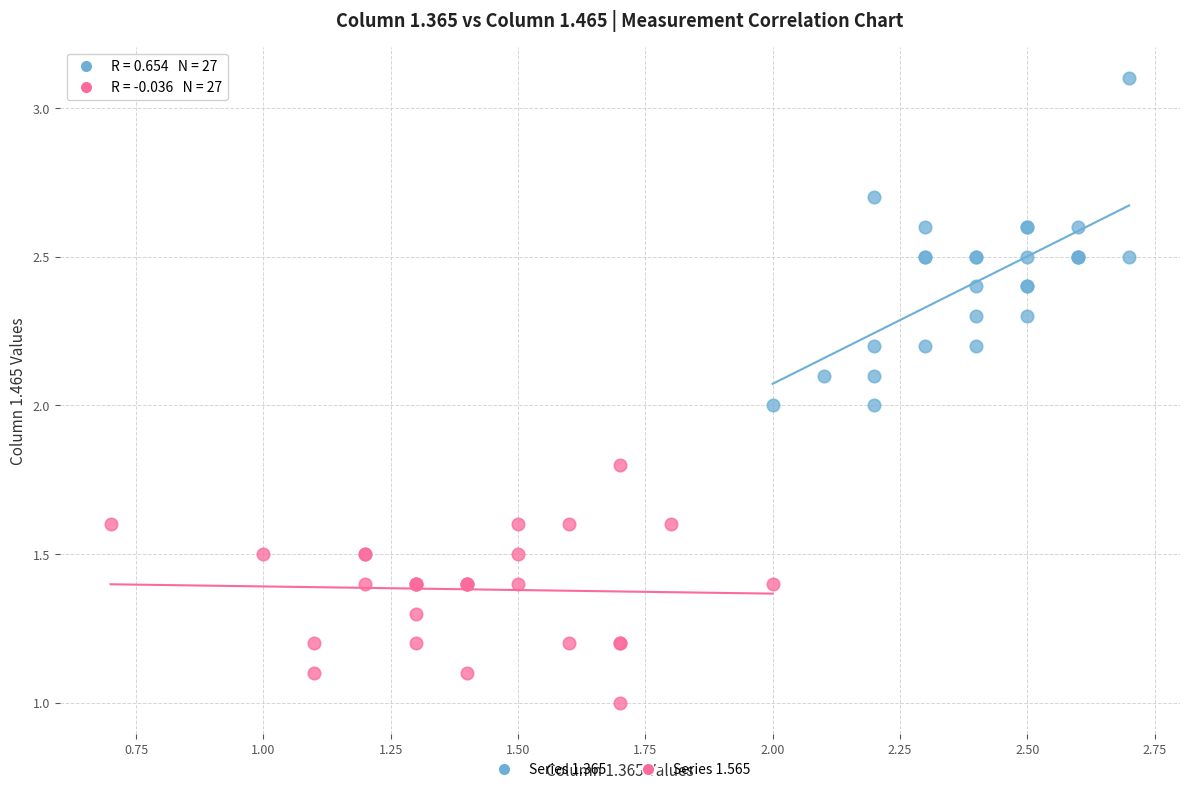

What are all the series names shown in the legend?

Series 1.365, Series 1.565